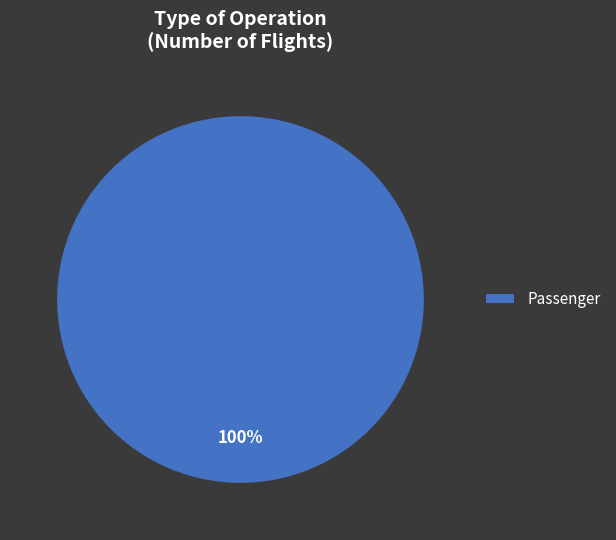

Does Passenger account for over 50% of the chart?

Yes